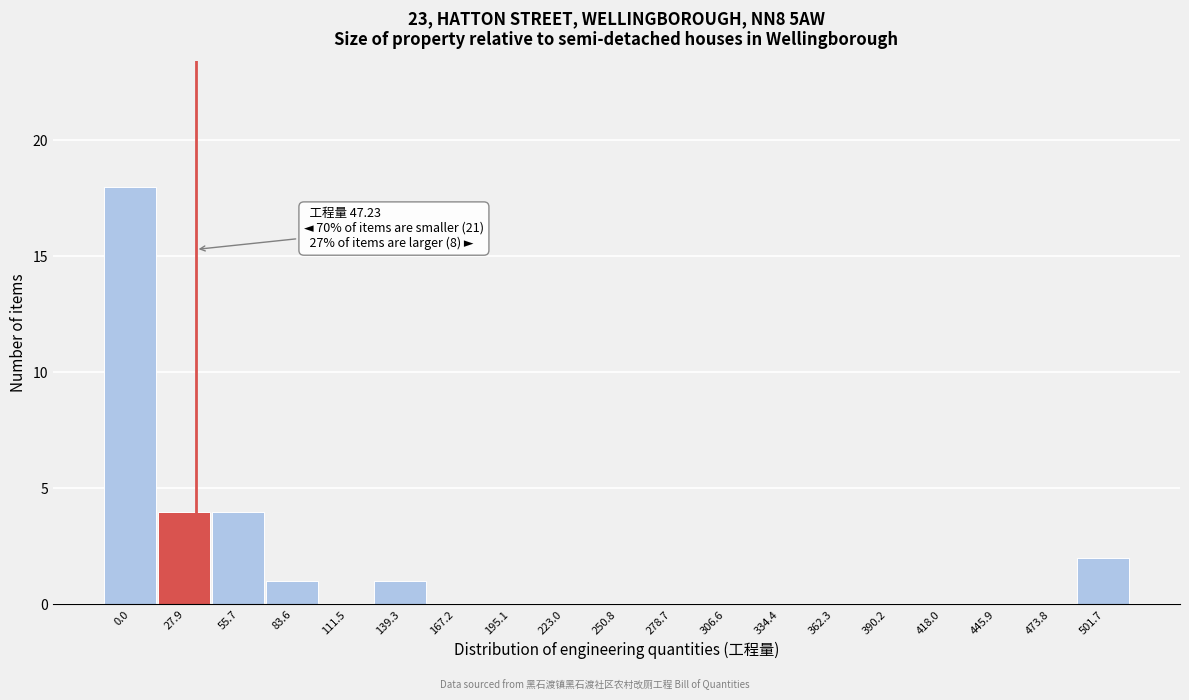

Reading right to left, what are all the values shown in this chart?

501.7=2	473.8=0	445.9=0	418.0=0	390.2=0	362.3=0	334.4=0	306.6=0	278.7=0	250.8=0	223.0=0	195.1=0	167.2=0	139.3=1	111.5=0	83.6=1	55.7=4	27.9=4	0.0=18